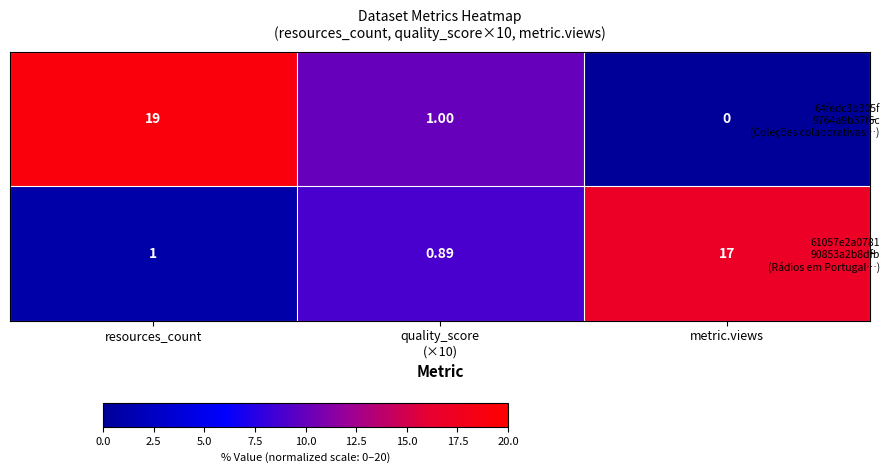

At which category is the sum across all series the highest?

resources_count